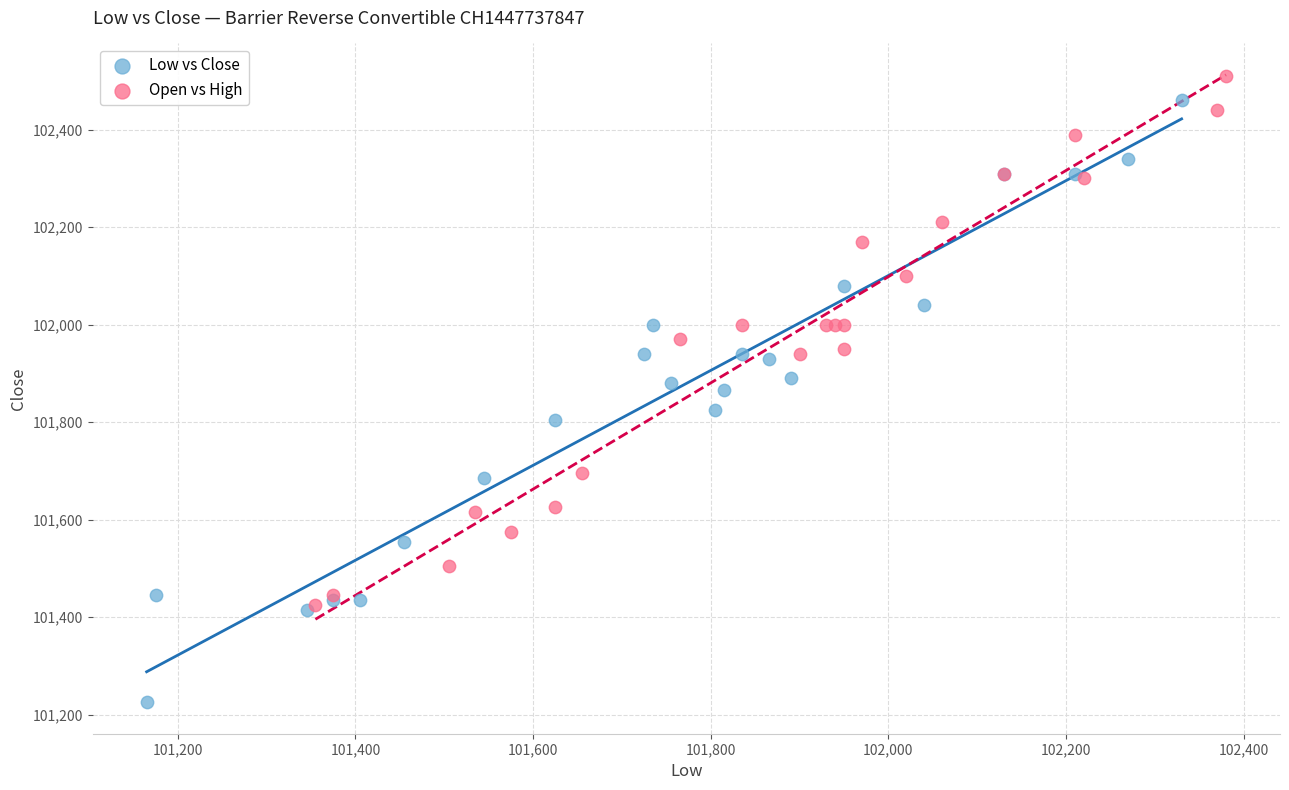

What are all the series names shown in the legend?

Low vs Close, Open vs High